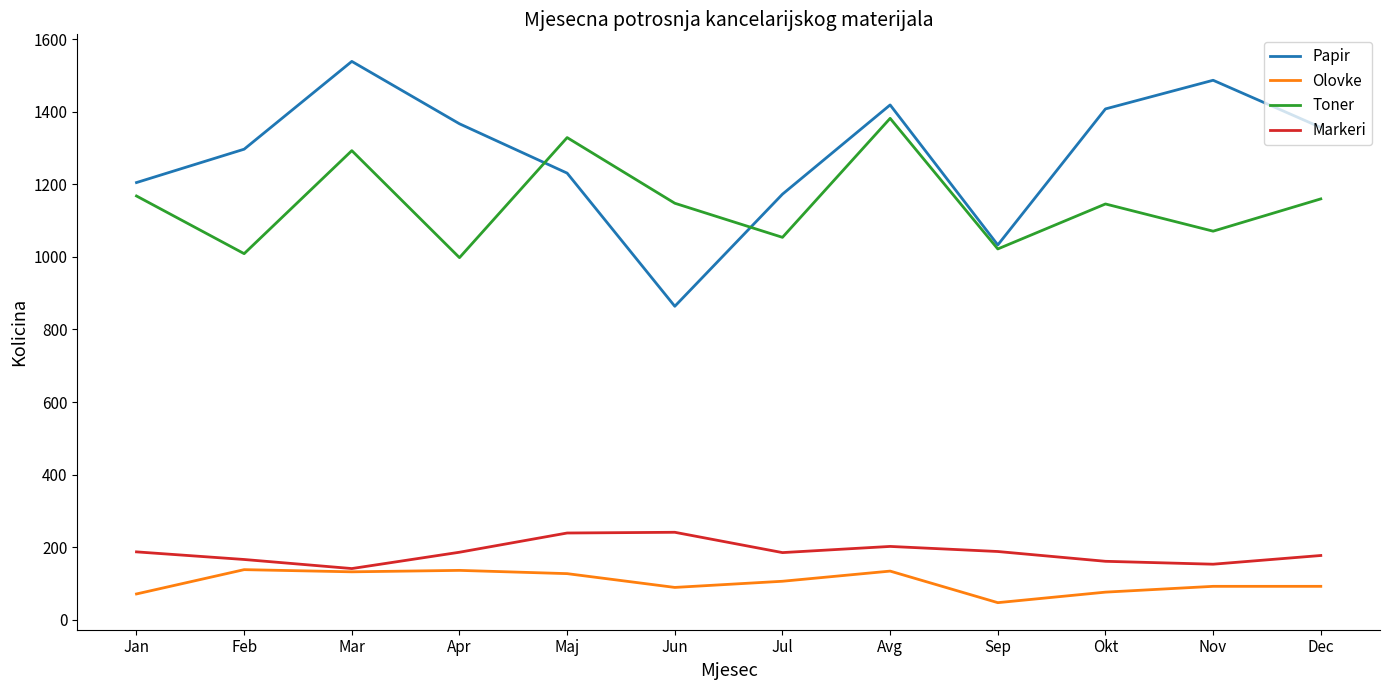

At which label does Papir reach its minimum?

Jun